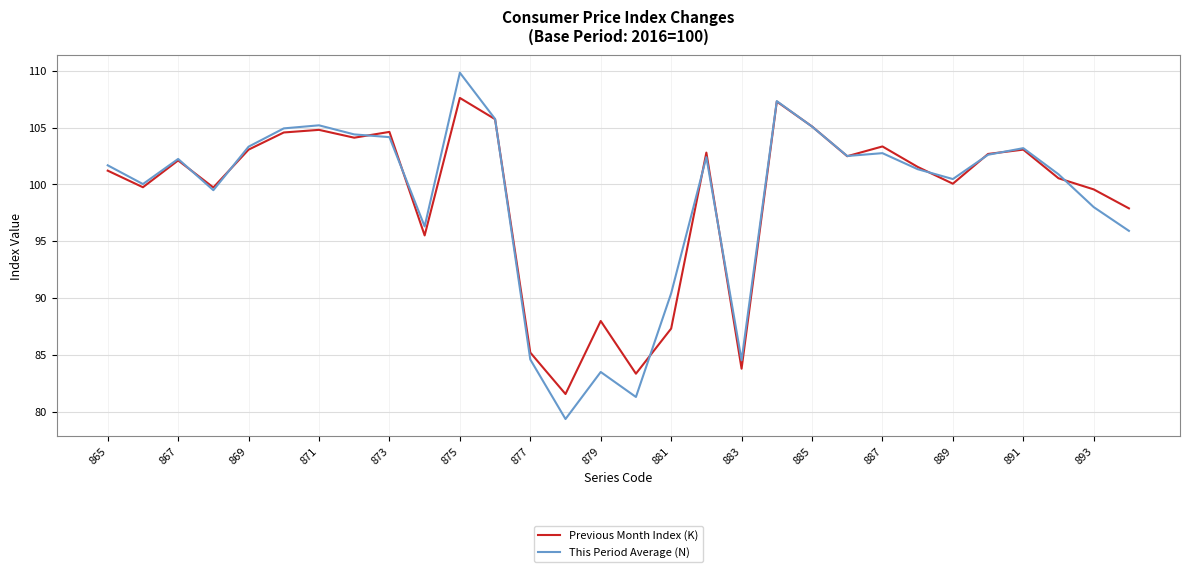

Which series has the largest range (max minus min)?

This Period Average (N)